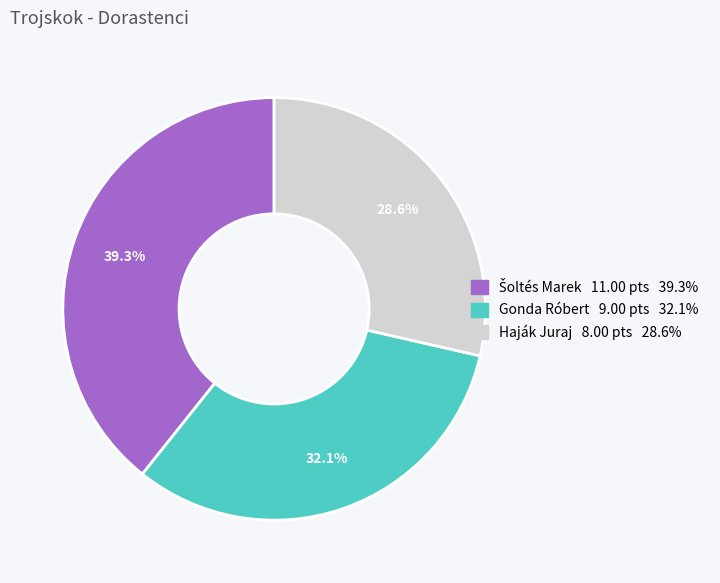

To the nearest percent, what is the average slice percentage?

33%